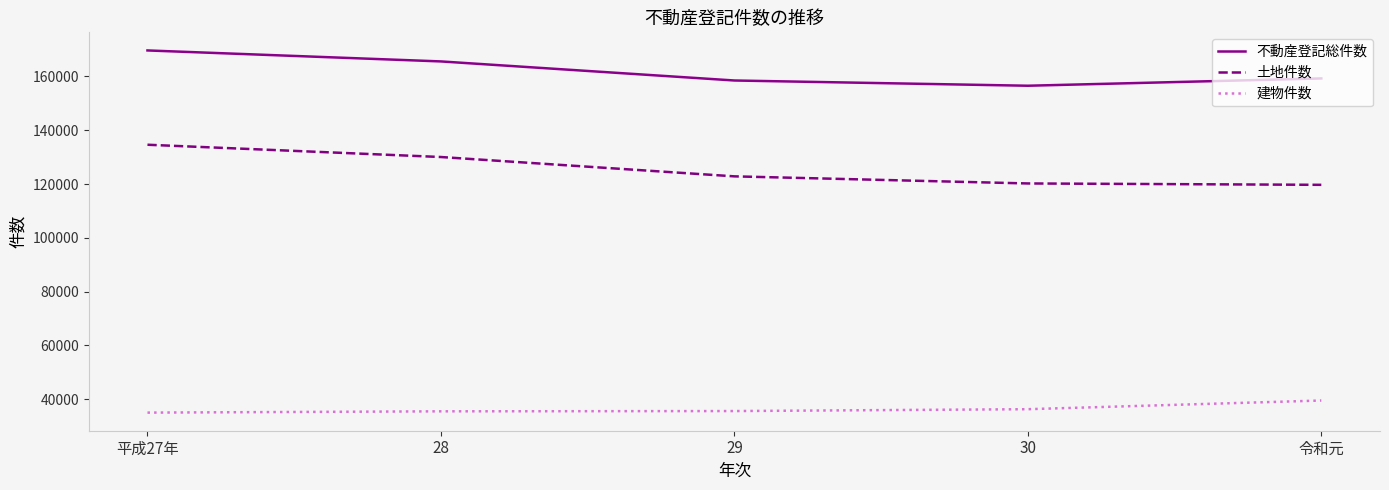

Which series has the widest spread of values?

土地件数